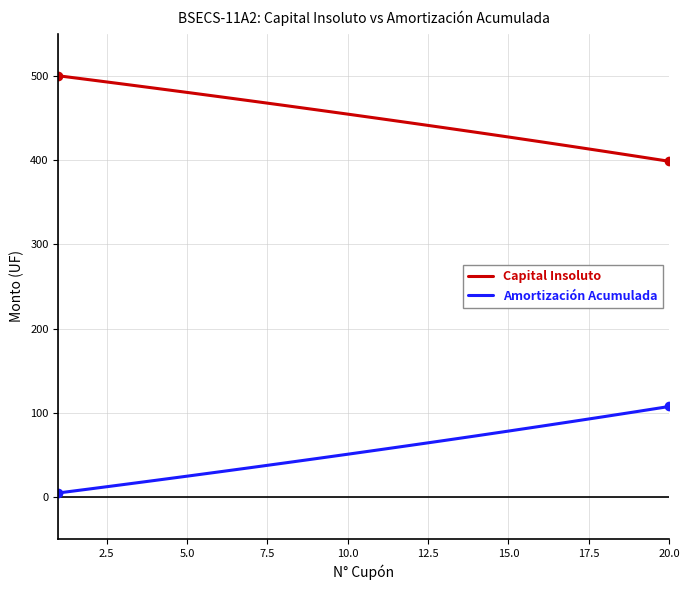

True or false: Capital Insoluto has more than 1 interior local peaks.

False